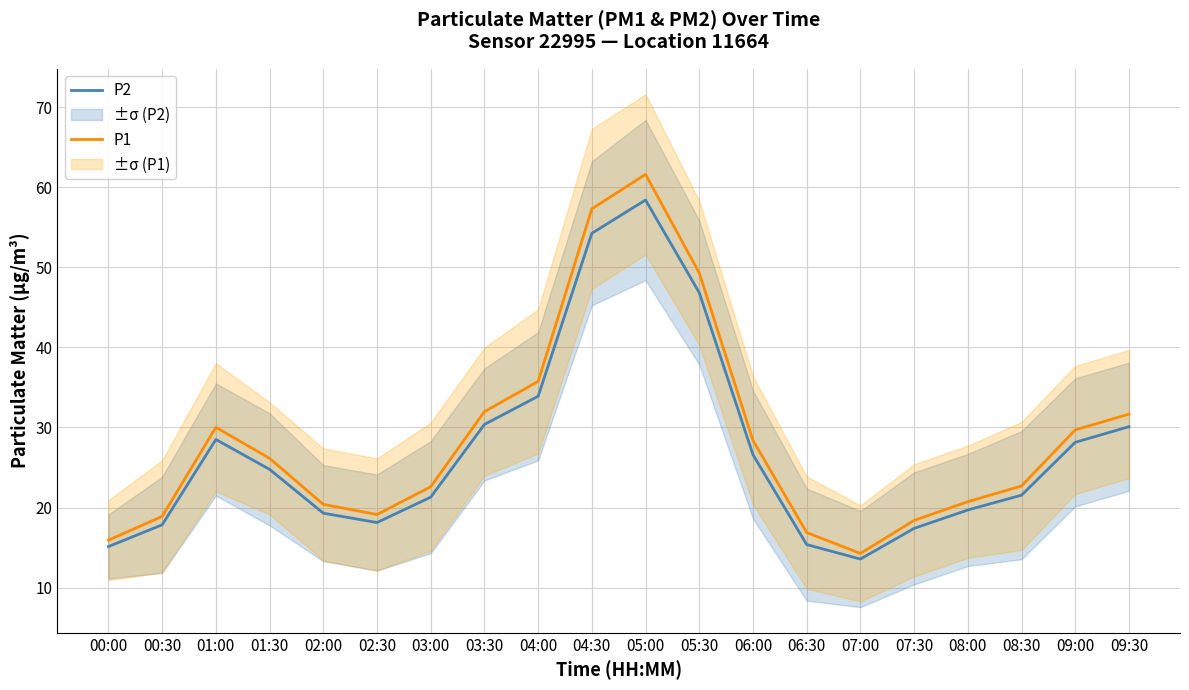

True or false: P1 and P2 intersect in this chart.

False